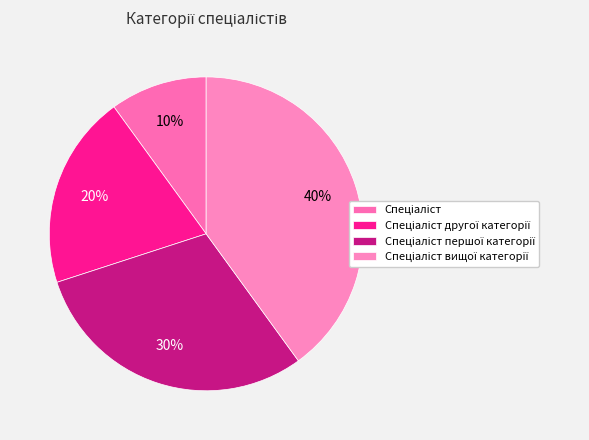

Count the number of slices in the pie.

4